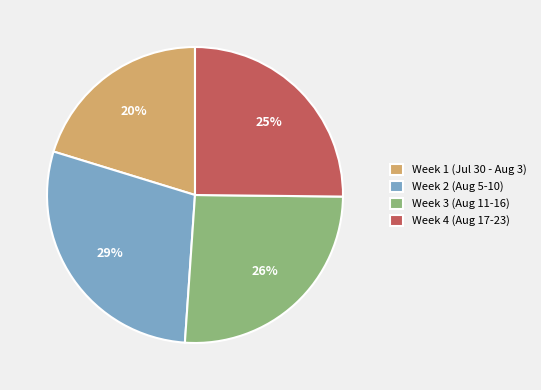

Which has a higher value, Week 4 (Aug 17-23) or Week 2 (Aug 5-10)?

Week 2 (Aug 5-10)